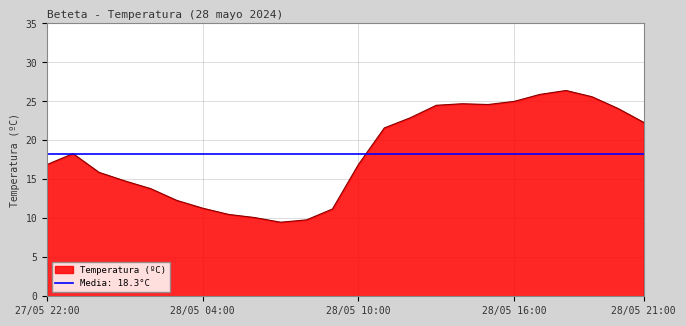

What is the change in value from 27/05 23:00 to 28/05 15:00?

+6.3